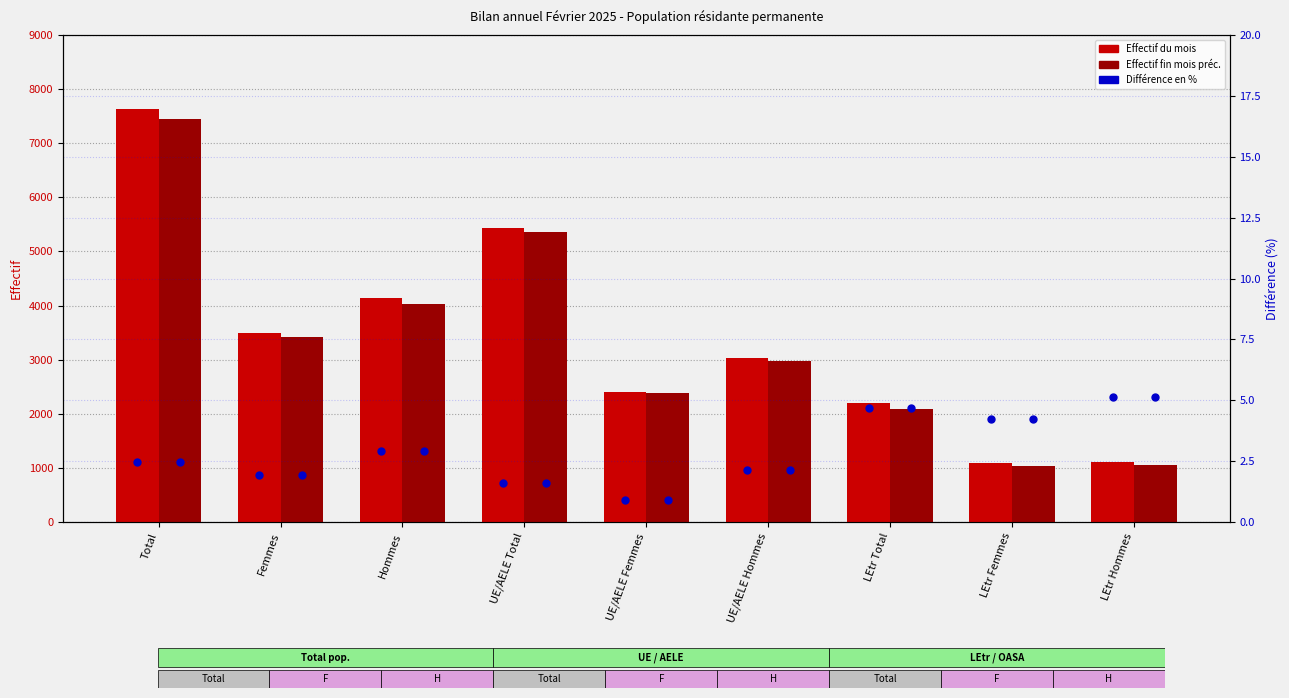

Which series reaches the minimum Y coordinate?

Différence en %